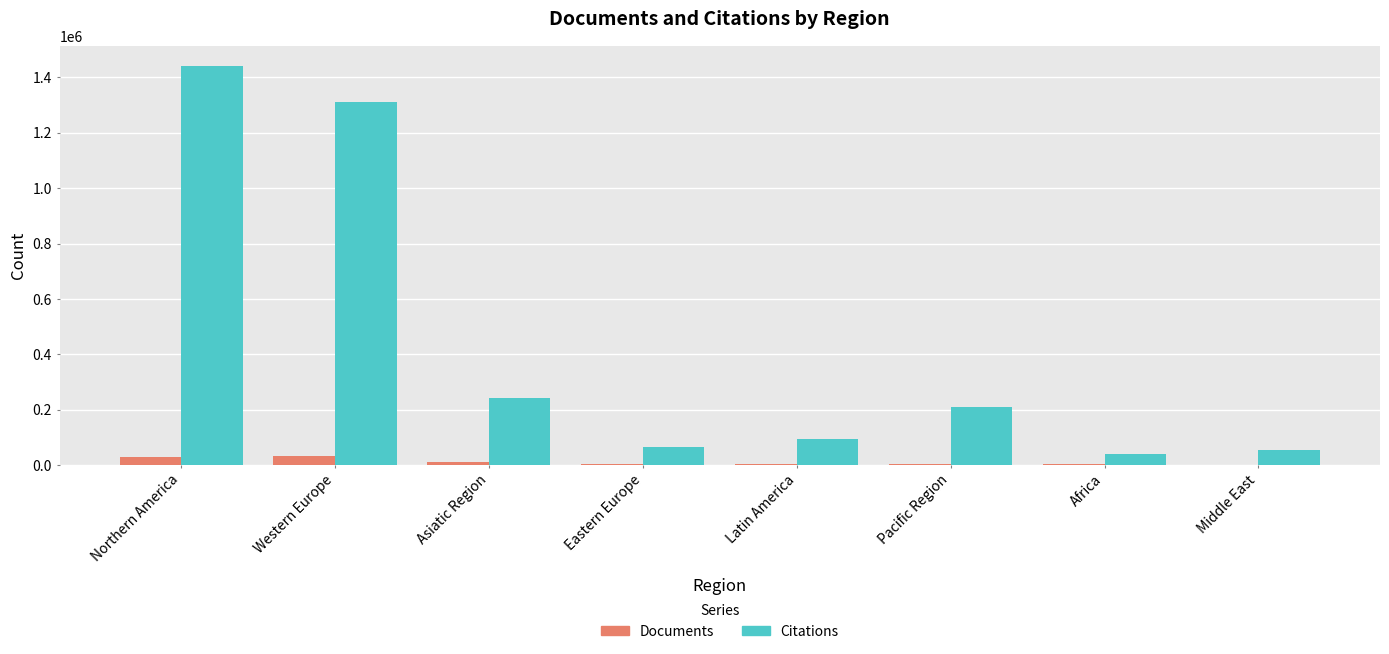

What is the spread (max minus min) of values at Latin America?

91070